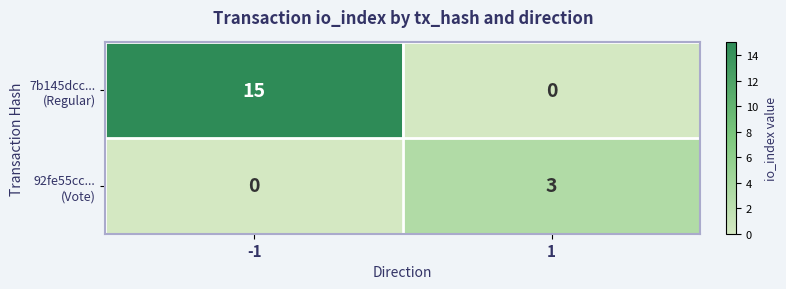

What is the difference between the highest and lowest values at 1?

3